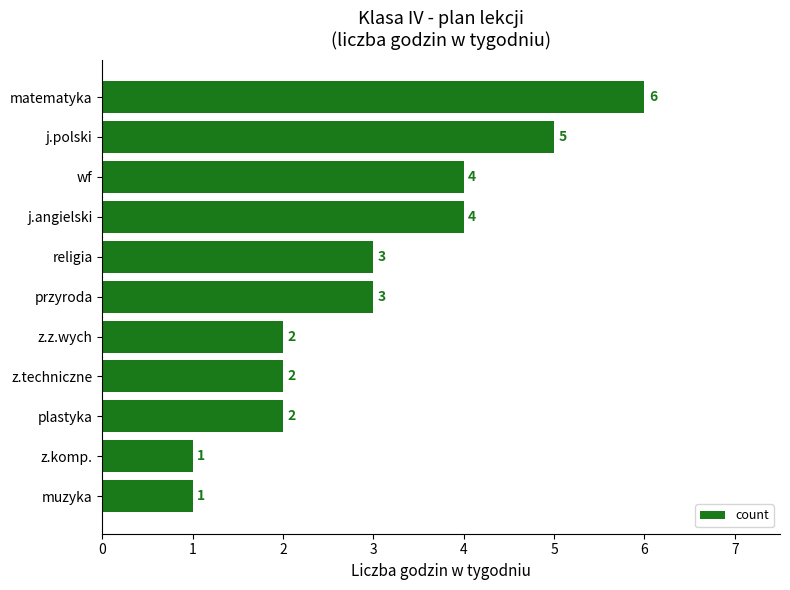

What is the approximate value at j.angielski?

4